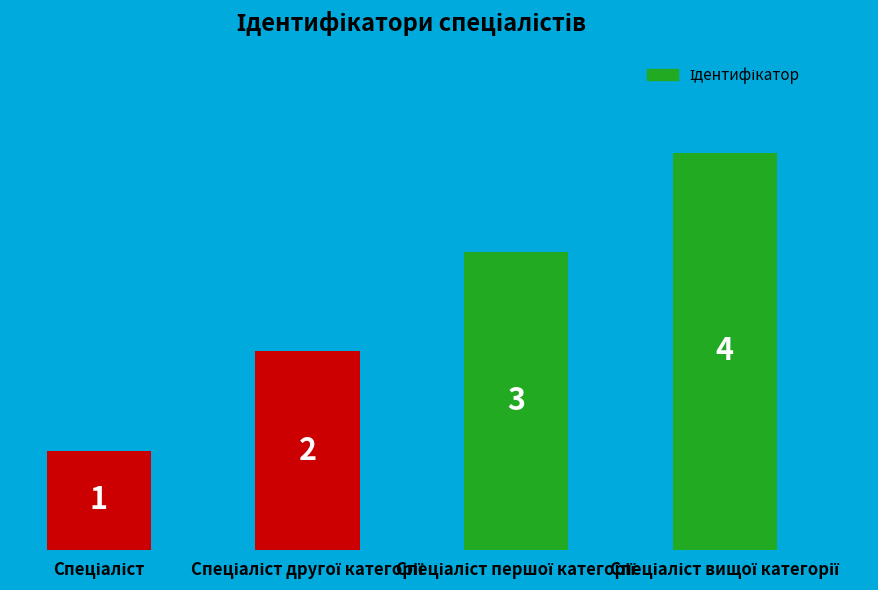

What is the value of the 3rd bar from the left?

3